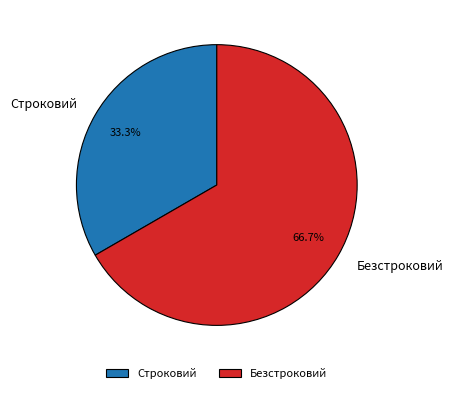

Is there a majority slice in this chart?

Yes